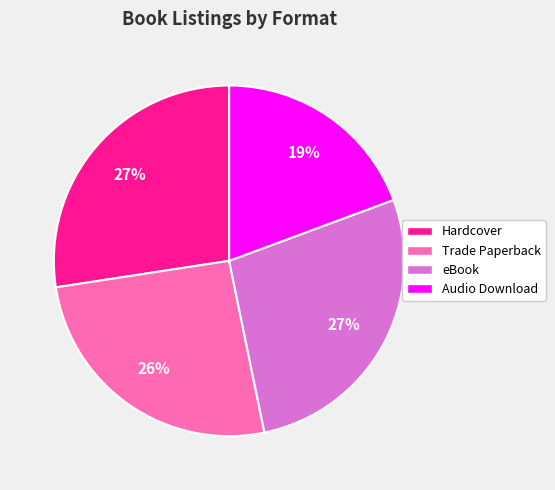

Is it true that eBook is 14% of the pie?

False